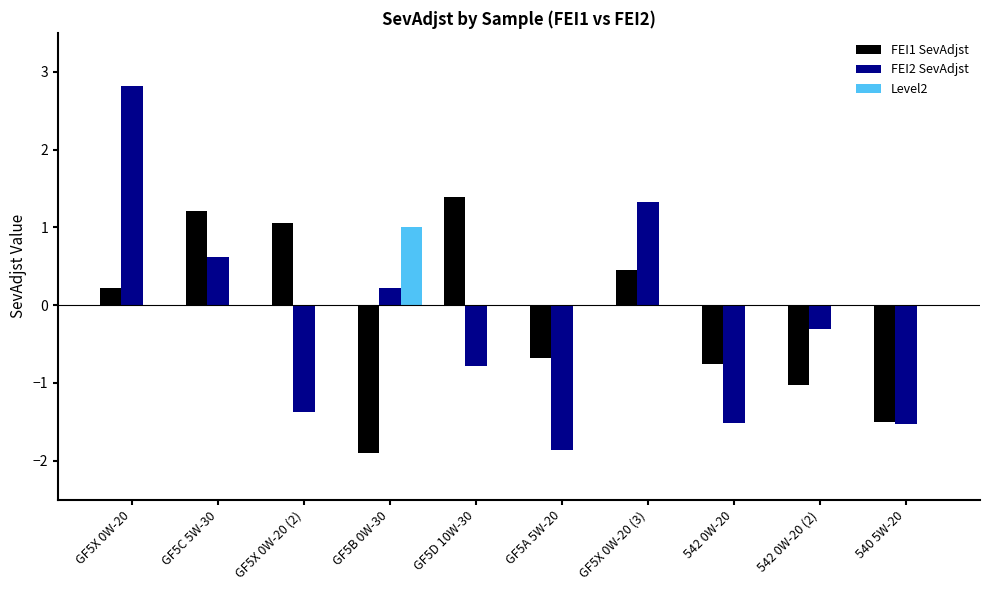

At which category is the sum across all series the highest?

GF5X 0W-20